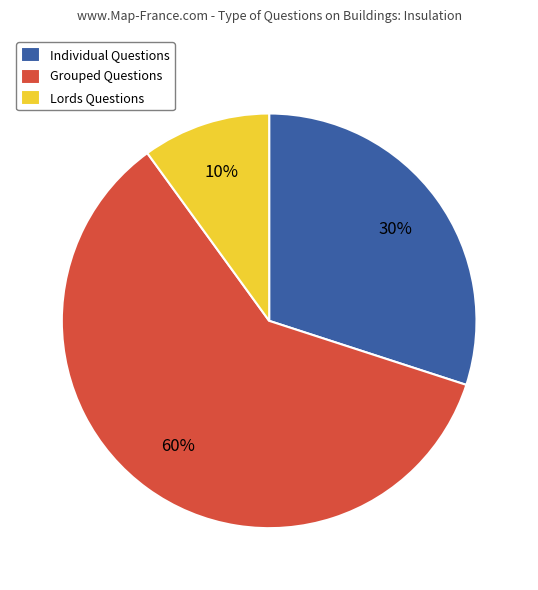

Which category accounts for the majority?

Grouped Questions